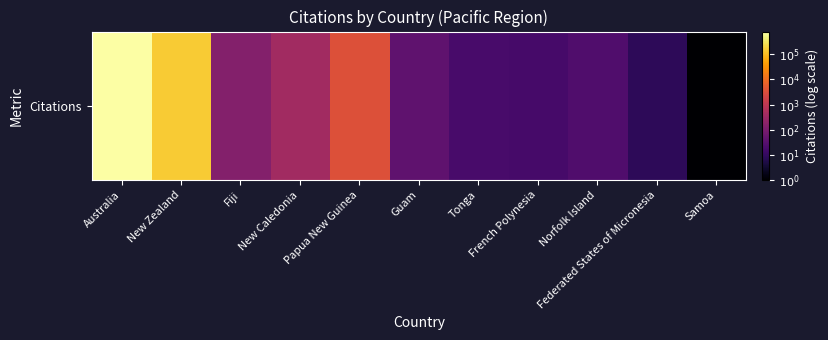

List the labels in order of value, smallest first.

Samoa, Federated States of Micronesia, French Polynesia, Tonga, Norfolk Island, Guam, Fiji, New Caledonia, Papua New Guinea, New Zealand, Australia